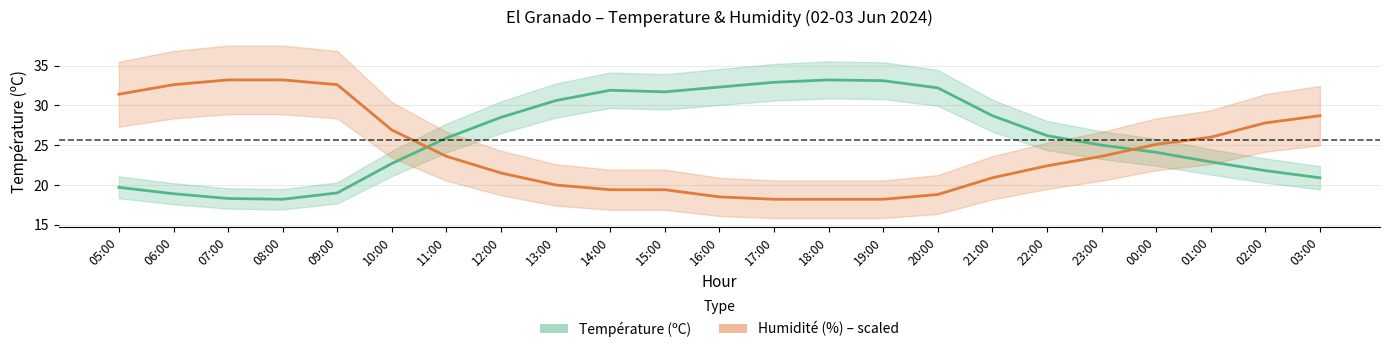

What are all the series names shown in the legend?

Température (ºC), Humidité (%) – scaled